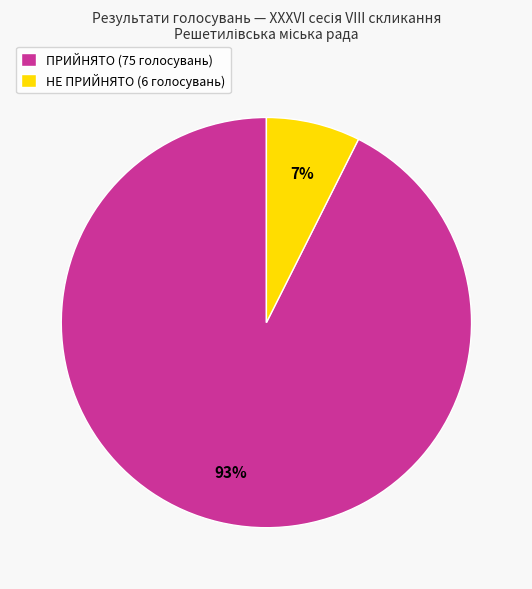

Does НЕ ПРИЙНЯТО account for over 50% of the chart?

No